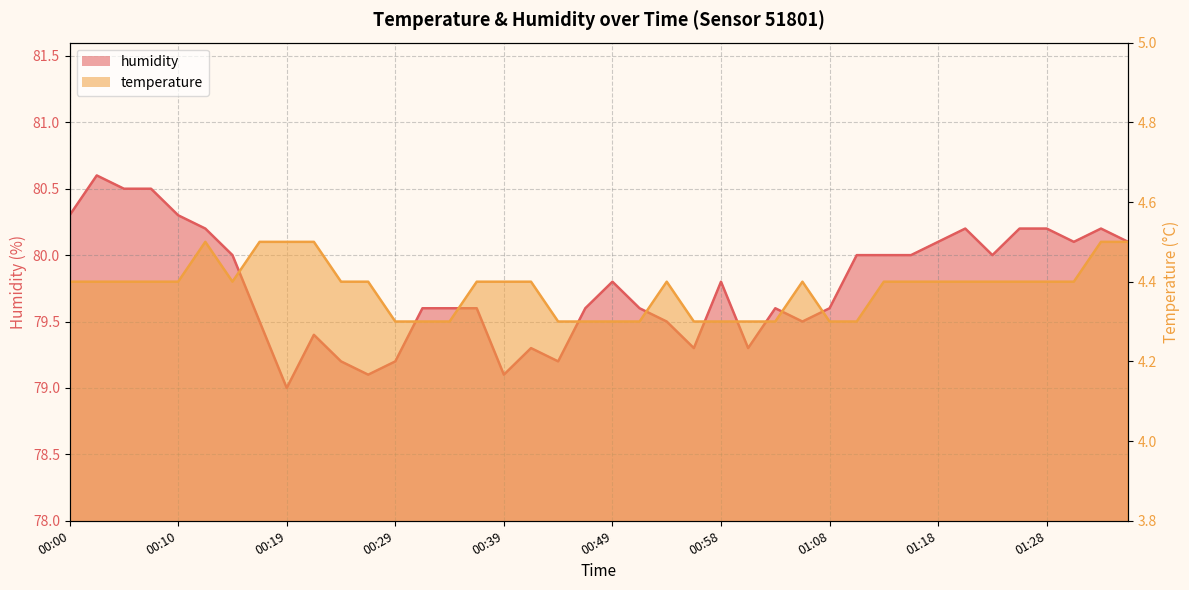

At which category does temperature reach its first local valley?

00:15